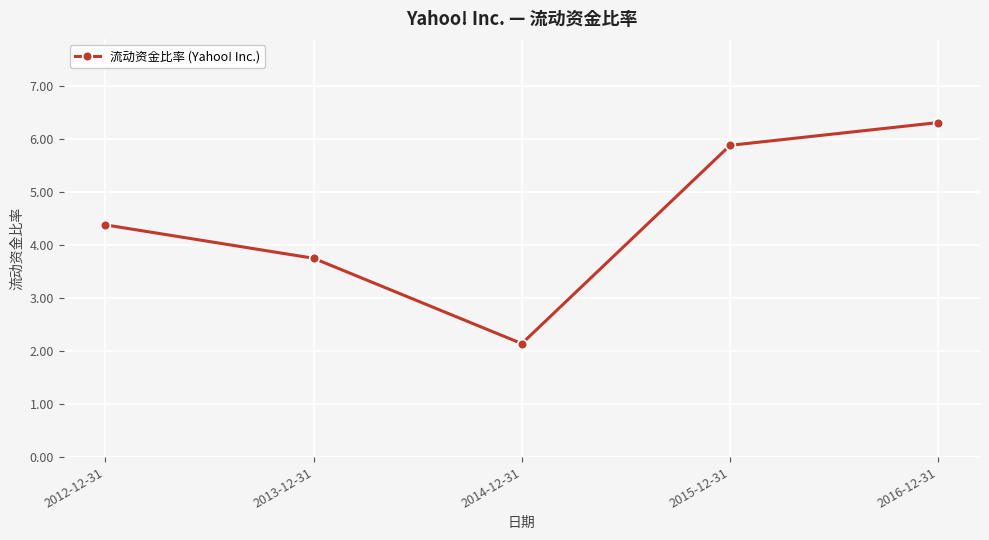

At which category does the data reach its first local valley?

2014-12-31